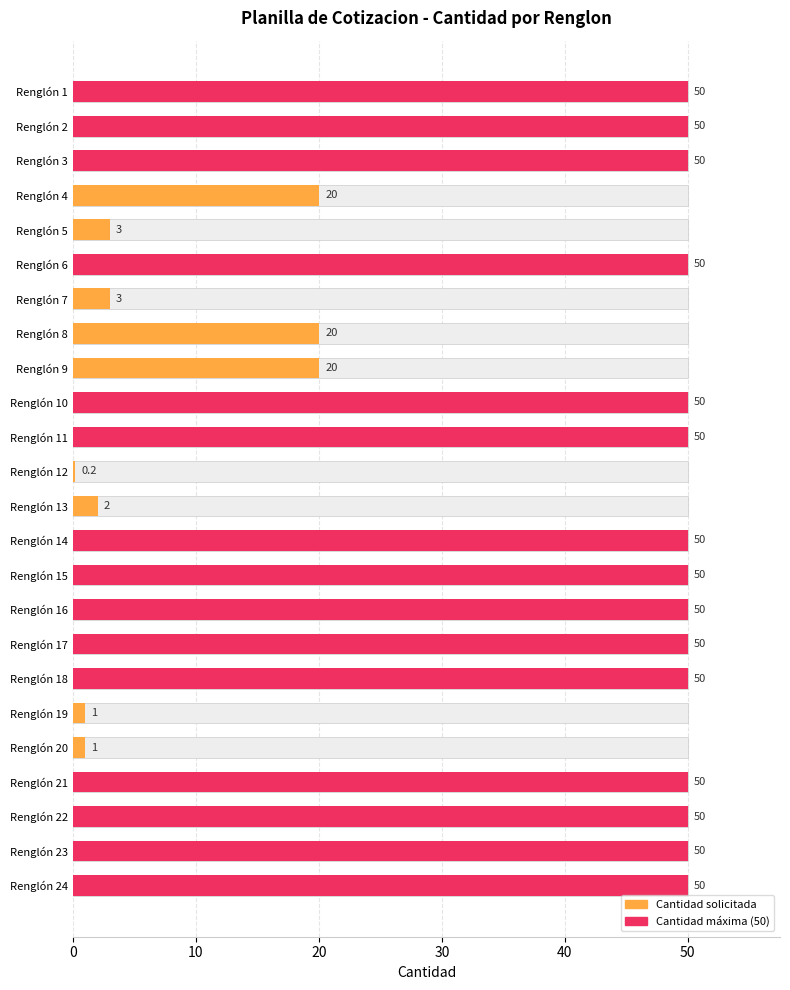

Reading left to right, transcribe all the data shown in this chart.

50.0	50.0	50.0	20.0	3.0	50.0	3.0	20.0	20.0	50.0	50.0	0.2	2.0	50.0	50.0	50.0	50.0	50.0	1.0	1.0	50.0	50.0	50.0	50.0